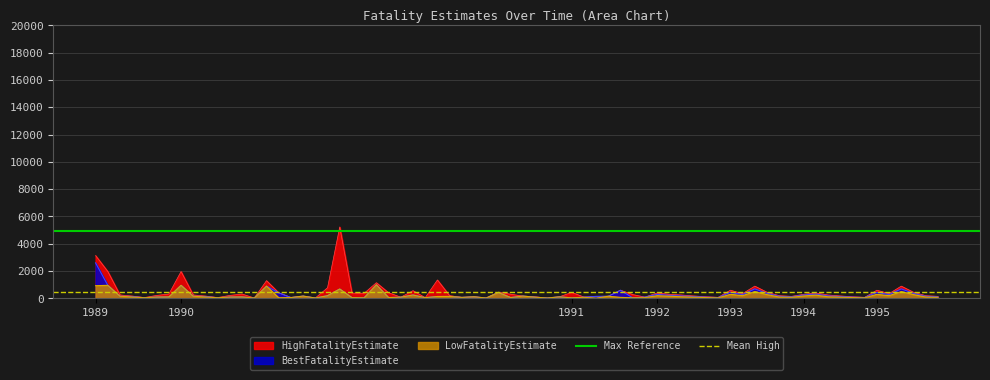

The Mean High series shows 470.9 at 1989. True or false?

True